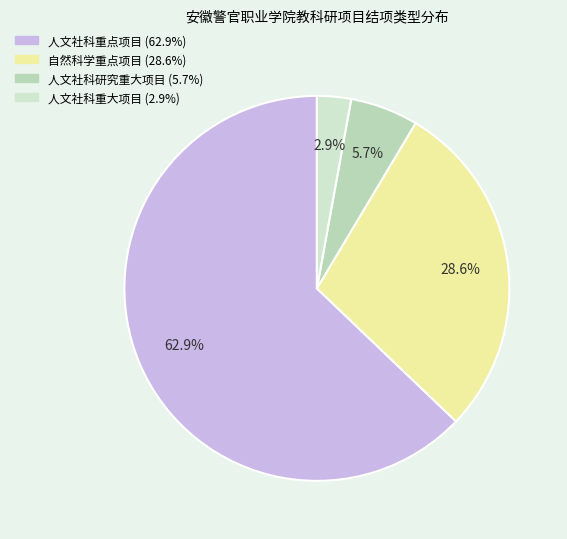

Count the number of slices in the pie.

4